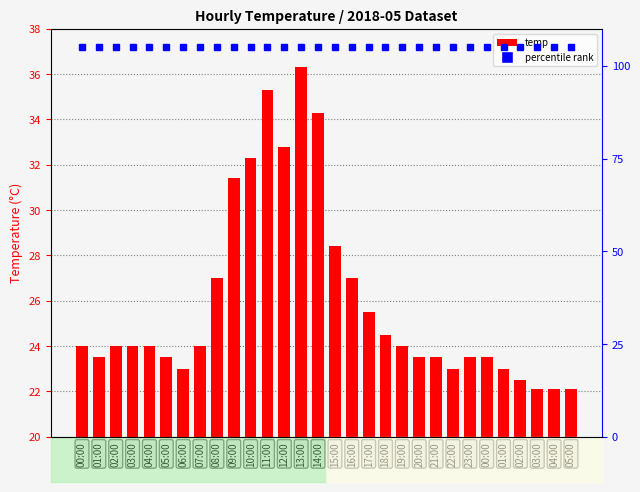

Reading left to right, transcribe all the data shown in this chart.

00:00=24.0	01:00=23.5	02:00=24.0	03:00=24.0	04:00=24.0	05:00=23.5	06:00=23.0	07:00=24.0	08:00=27.0	09:00=31.4	10:00=32.3	11:00=35.3	12:00=32.8	13:00=36.3	14:00=34.3	15:00=28.4	16:00=27.0	17:00=25.5	18:00=24.5	19:00=24.0	20:00=23.5	21:00=23.5	22:00=23.0	23:00=23.5	00:00=23.5	01:00=23.0	02:00=22.5	03:00=22.1	04:00=22.1	05:00=22.1